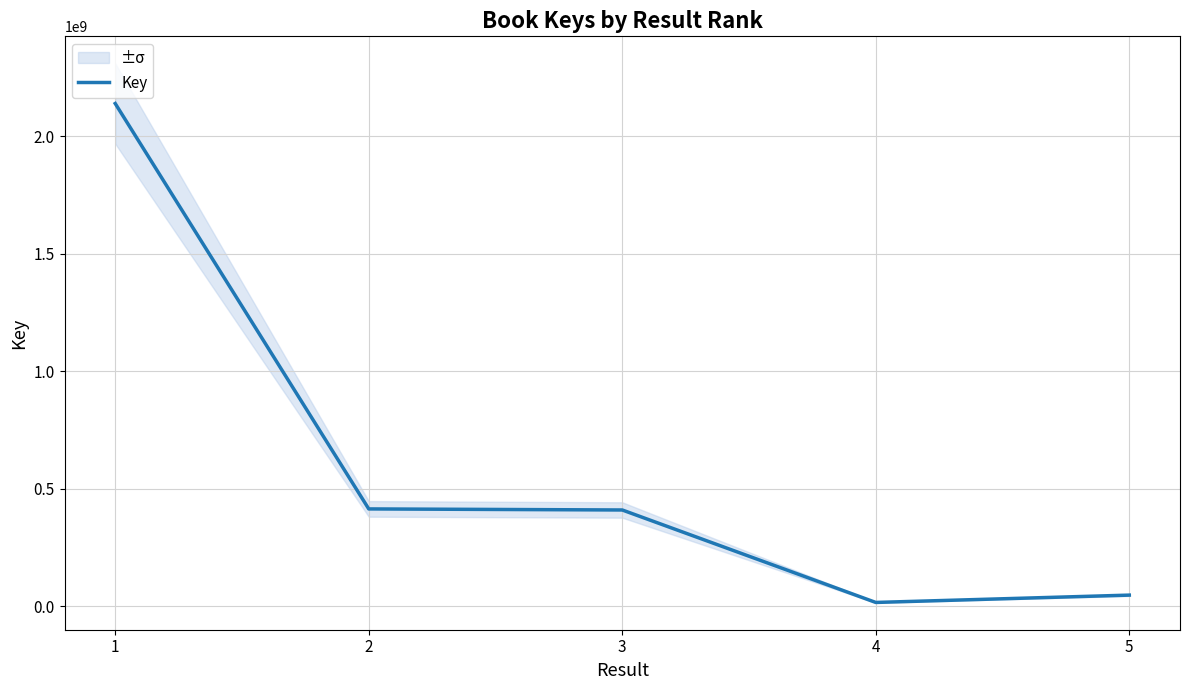

Reading right to left, what are all the values shown in this chart?

5=47516034	4=16330912	3=409615508	2=414137076	1=2138593171